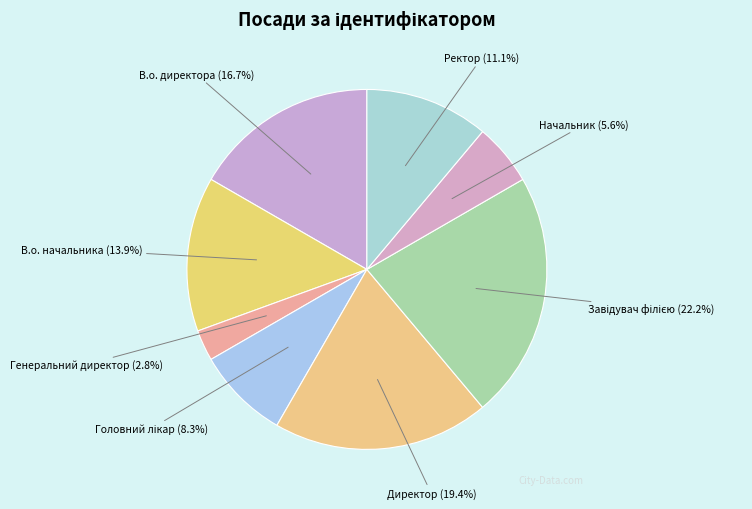

Is there a majority slice in this chart?

No